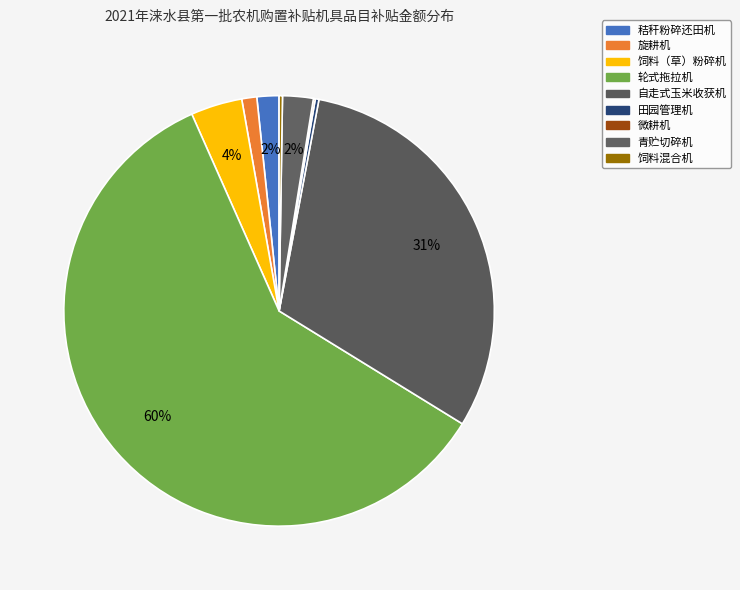

The 青贮切碎机 slice represents 2% of the pie. True or false?

True